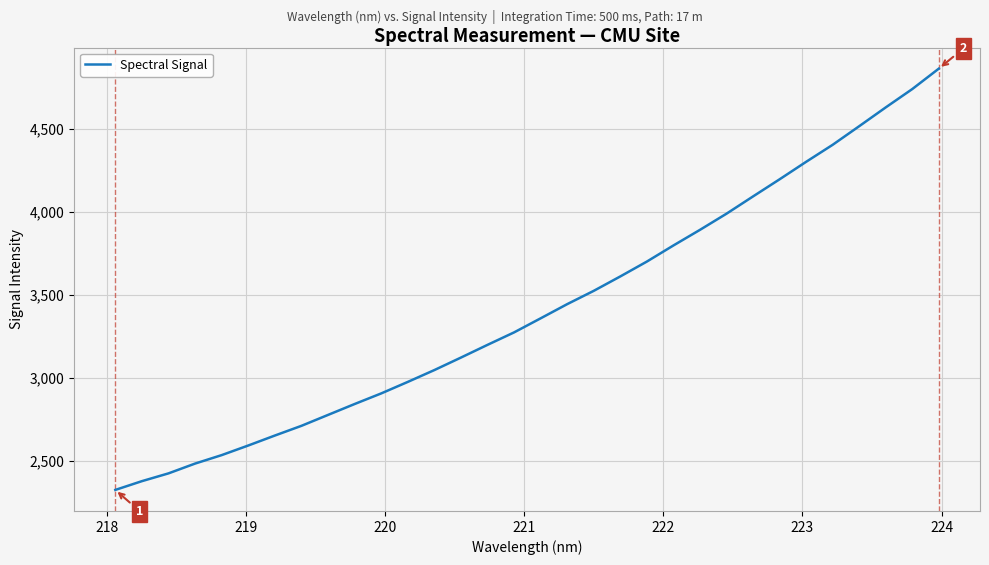

What is the minimum value shown in the chart?

2327.5